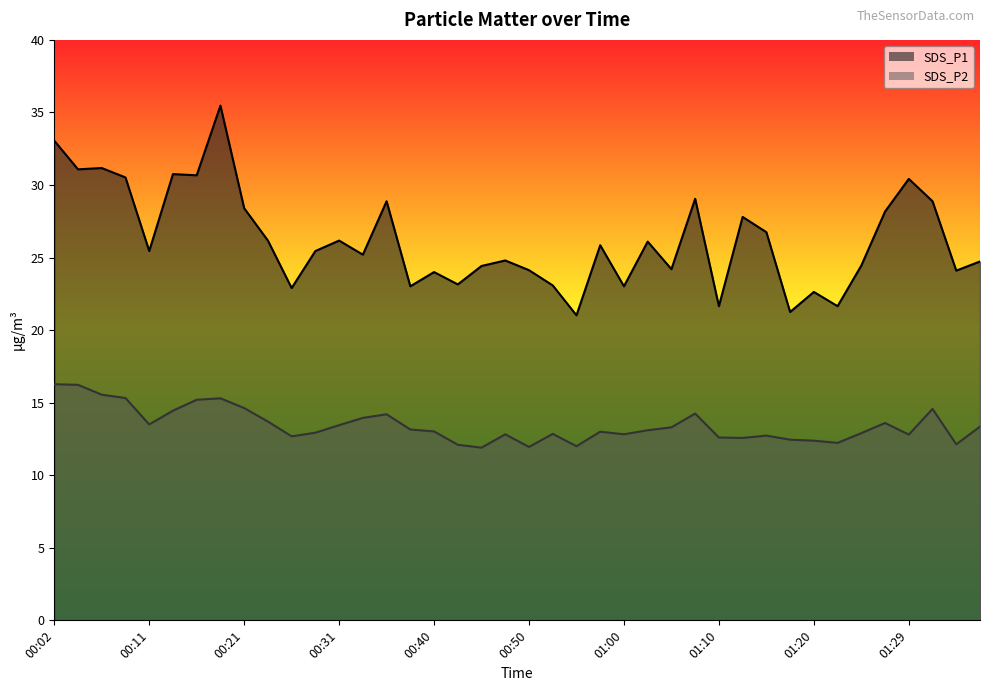

How many lines are shown in the chart?

2